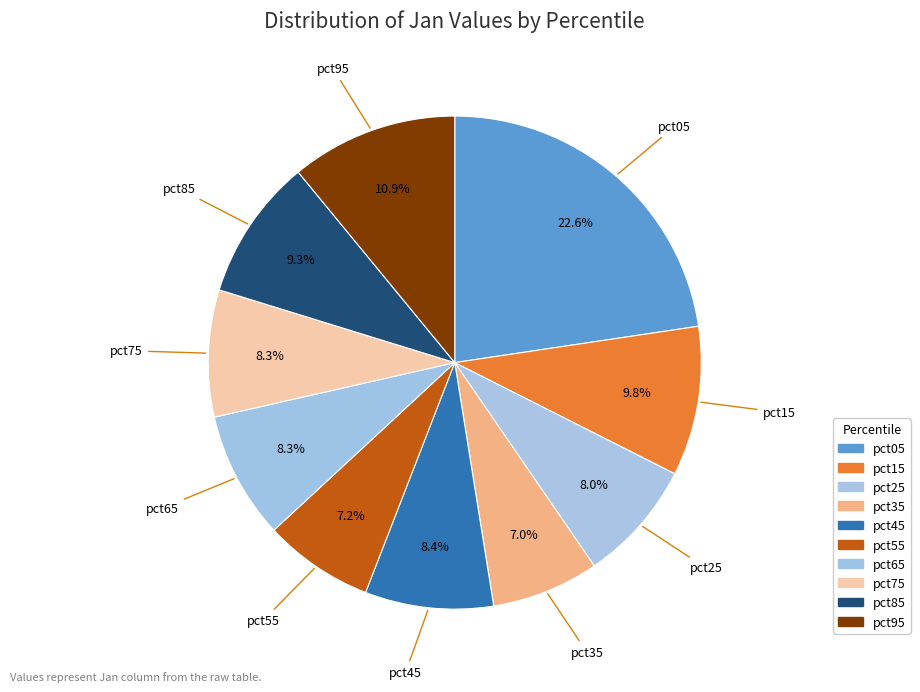

How many segments does this pie chart have?

10